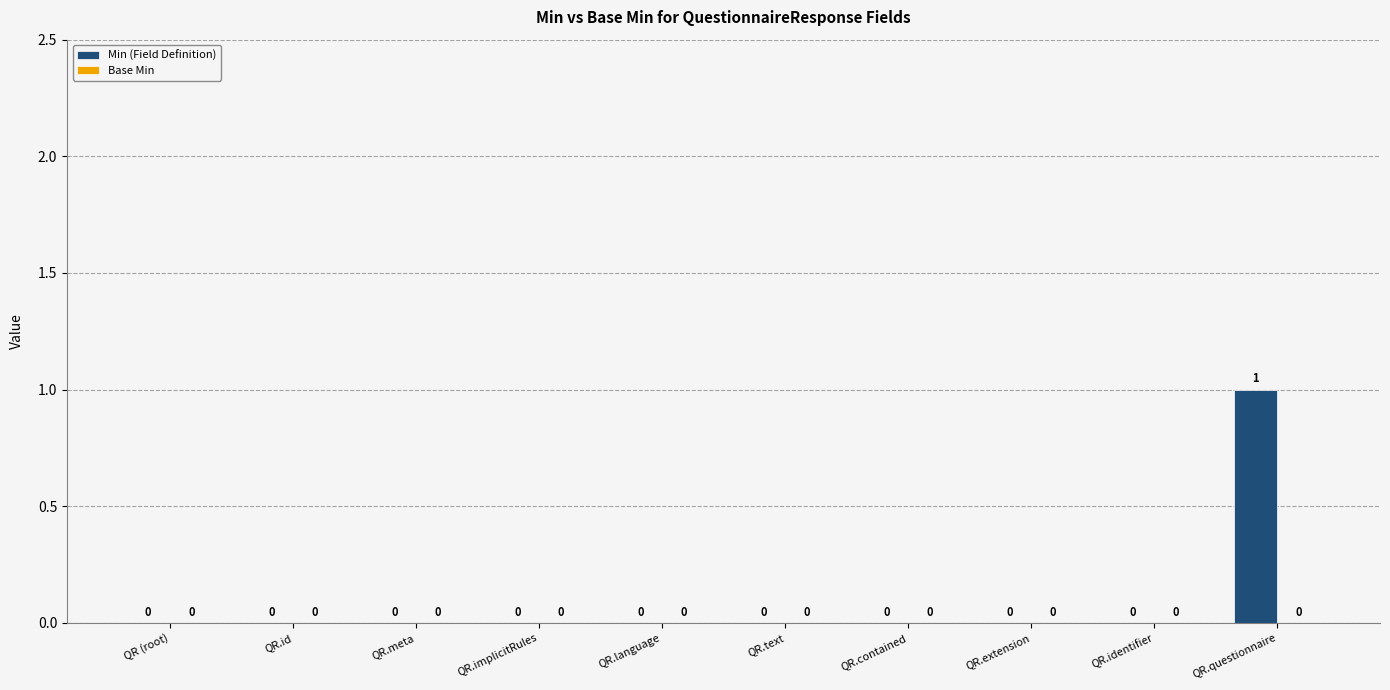

Is it true that the value at QR.identifier is 1?

False